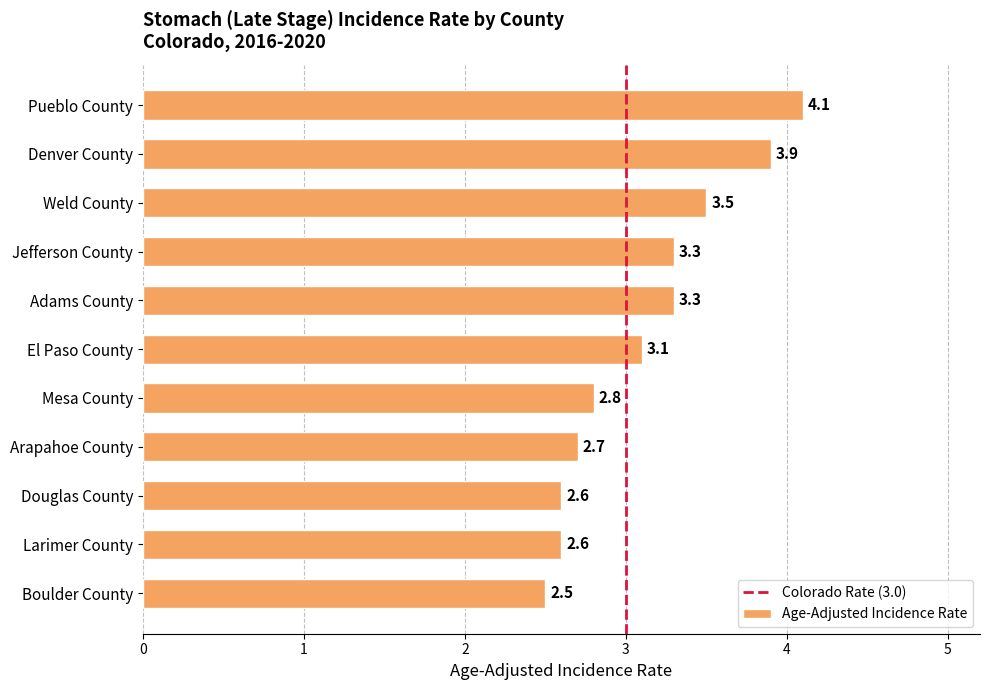

What is the sum of the values at Douglas County and Mesa County?

5.4